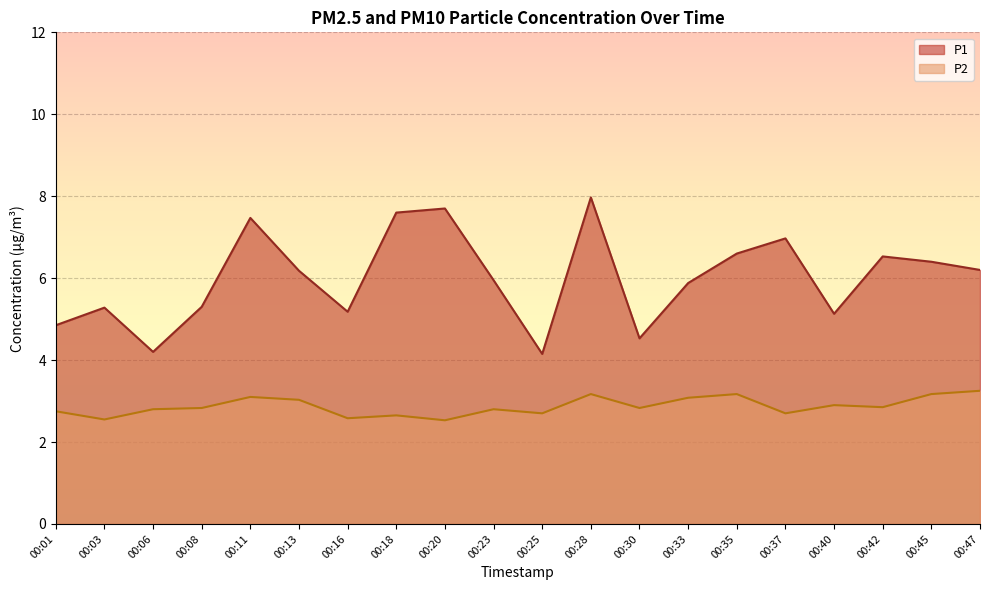

Which label corresponds to the smallest value in the chart?

00:20